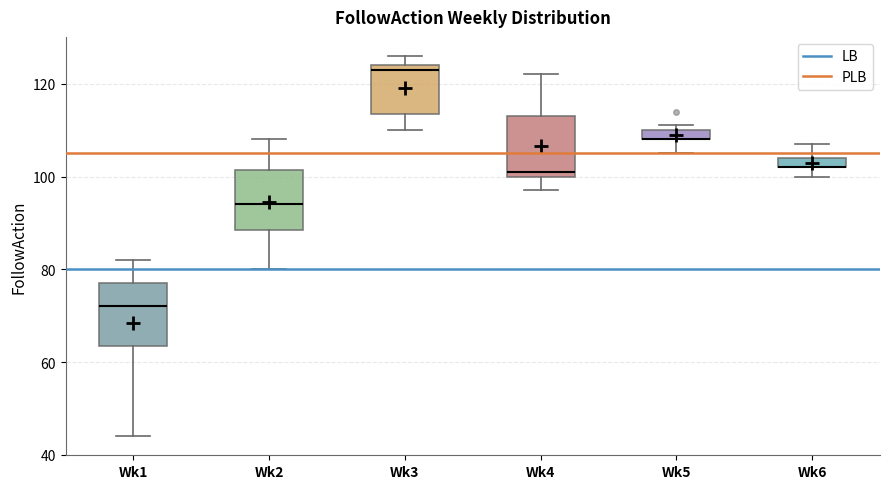

Where is the upper edge of the box for Wk3 on the y-axis? The values are not printed on the chart, so give them approximately, as read against the axis.

124